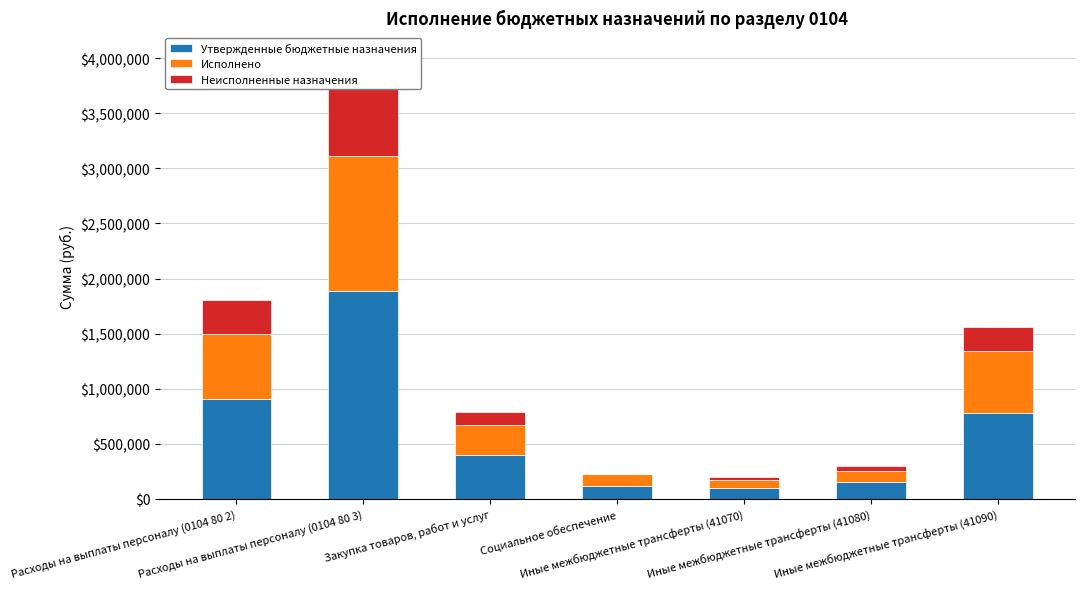

Count the number of categories in the chart.

7